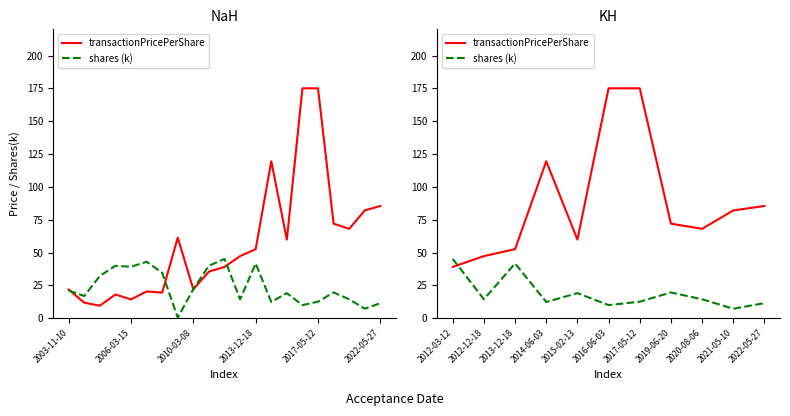

List the series in order of their overall mean, lowest first.

shares (k), transactionPricePerShare